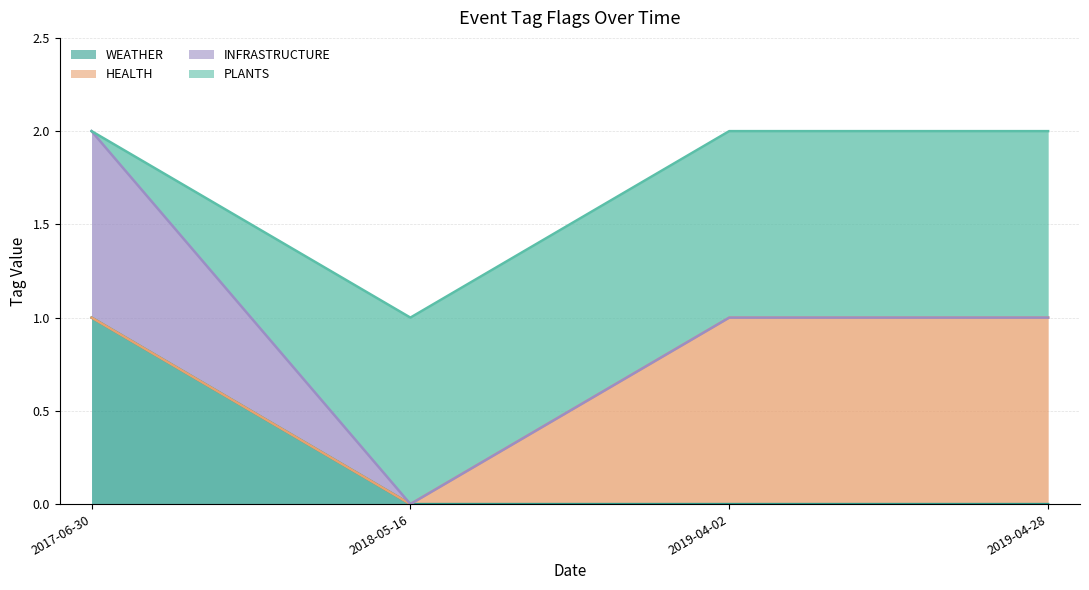

What is the label of the 3rd point from the right?

2018-05-16